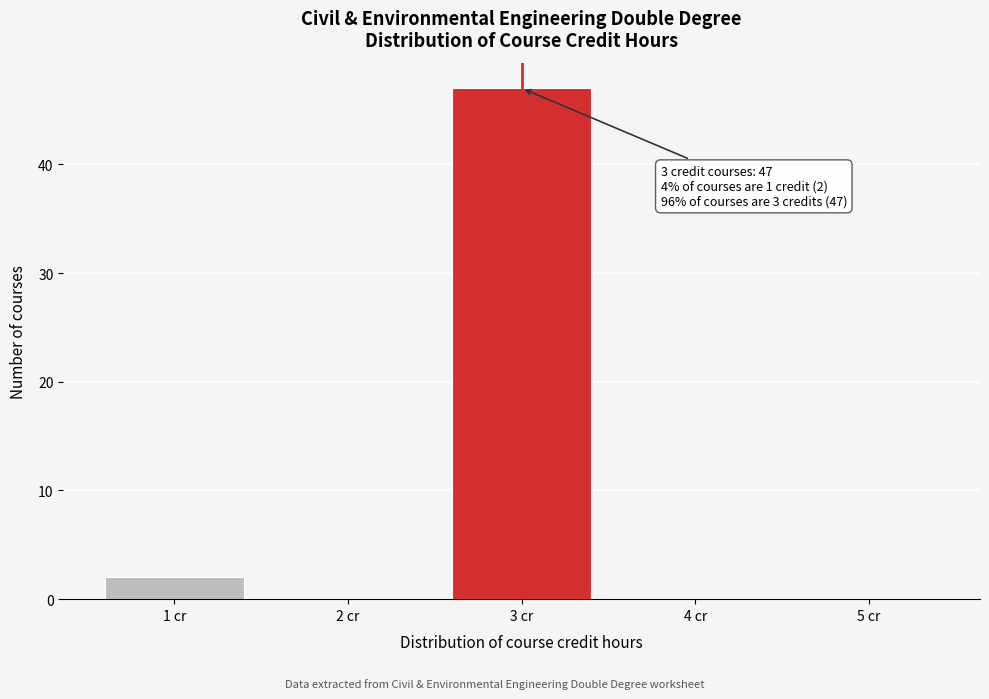

Which range on the x-axis has the tallest bar?

2.5 to 3.5